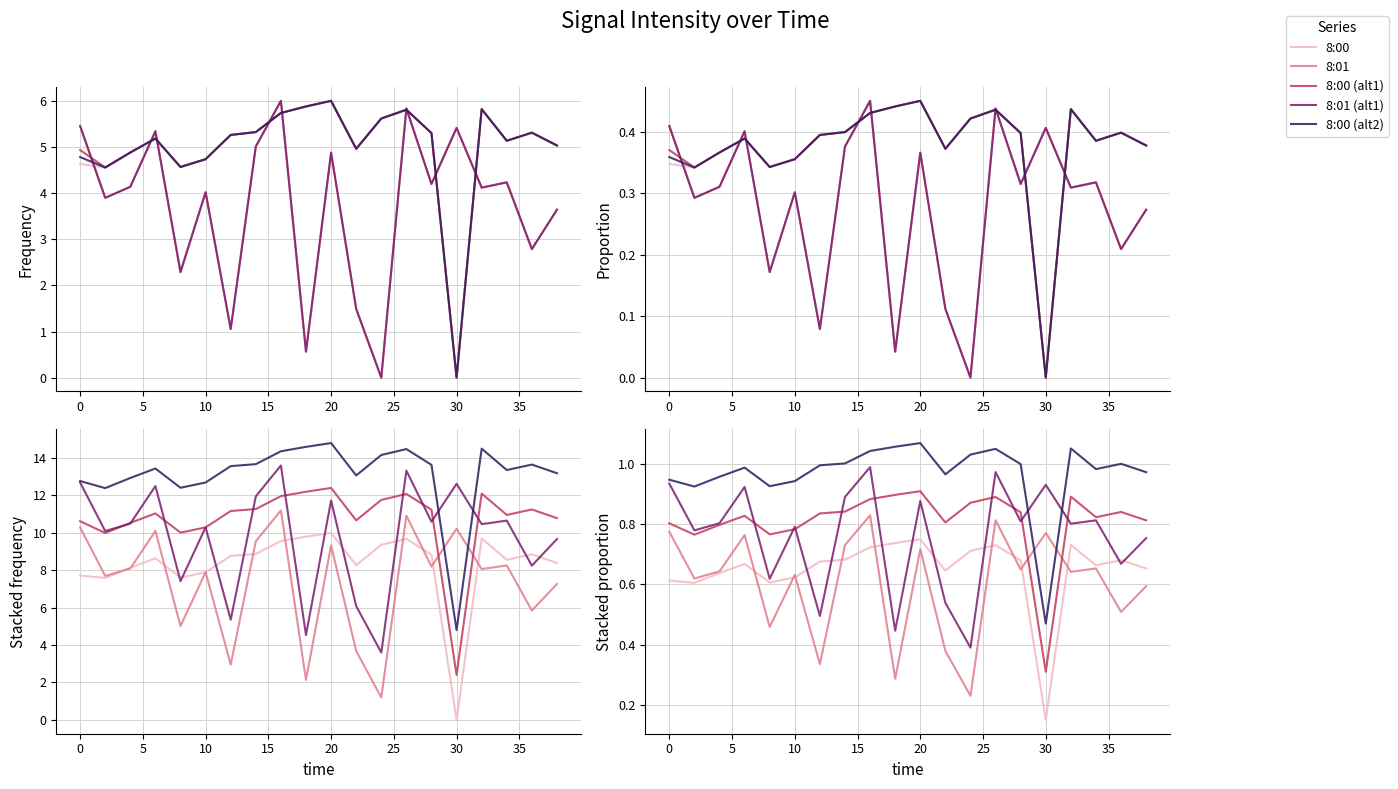

In 8:00 (alt2), how many points are lower than both neighbors (excluding endpoints)?

5